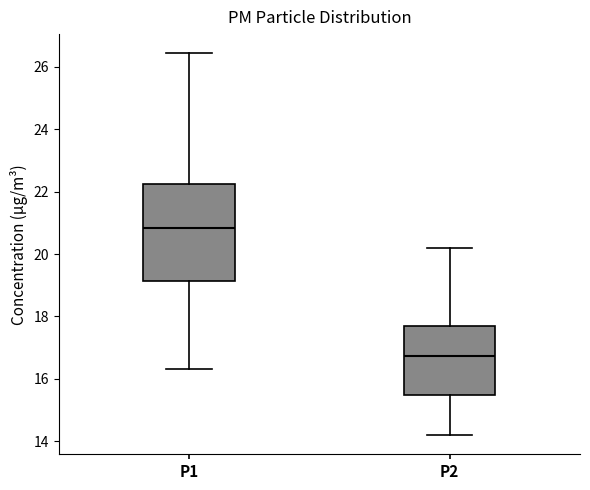

Reading left to right, transcribe this box plot: for each box, give where its median line is, the range the box spans, and where its two whiskers end, as read against the y-axis. The values are not printed on the chart, so give them approximately, as read against the axis.

P1: median 20.8, box 19.2 to 22.2, whiskers 16.4 to 26.4
P2: median 16.8, box 15.4 to 17.8, whiskers 14.2 to 20.2